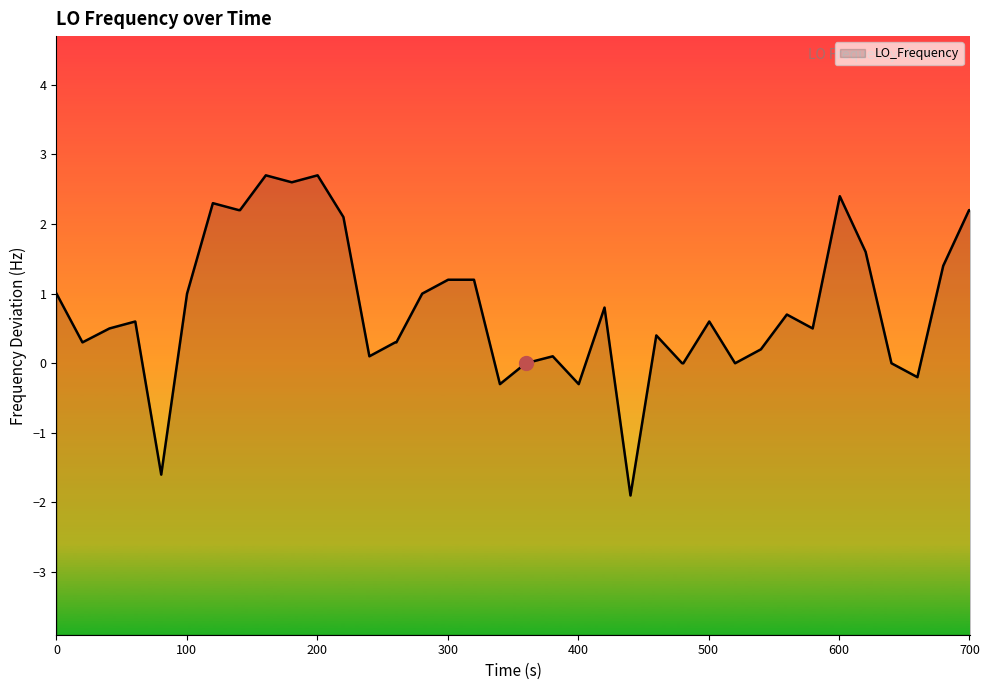

True or false: there are more than 0 points higher than both neighbors.

True